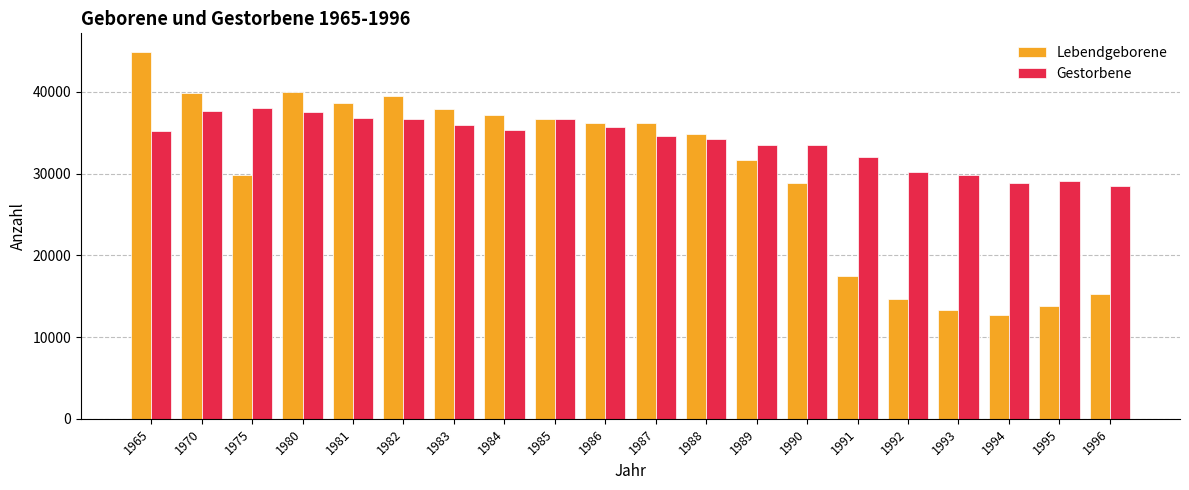

The value of Lebendgeborene at 1970 is 39876. True or false?

True